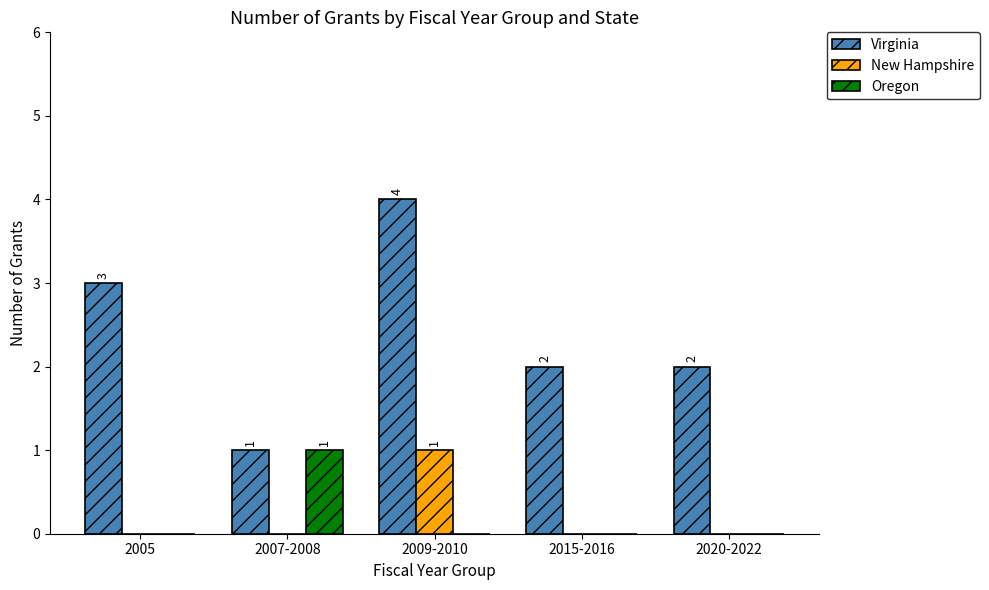

Which series has the largest total across all categories?

Virginia